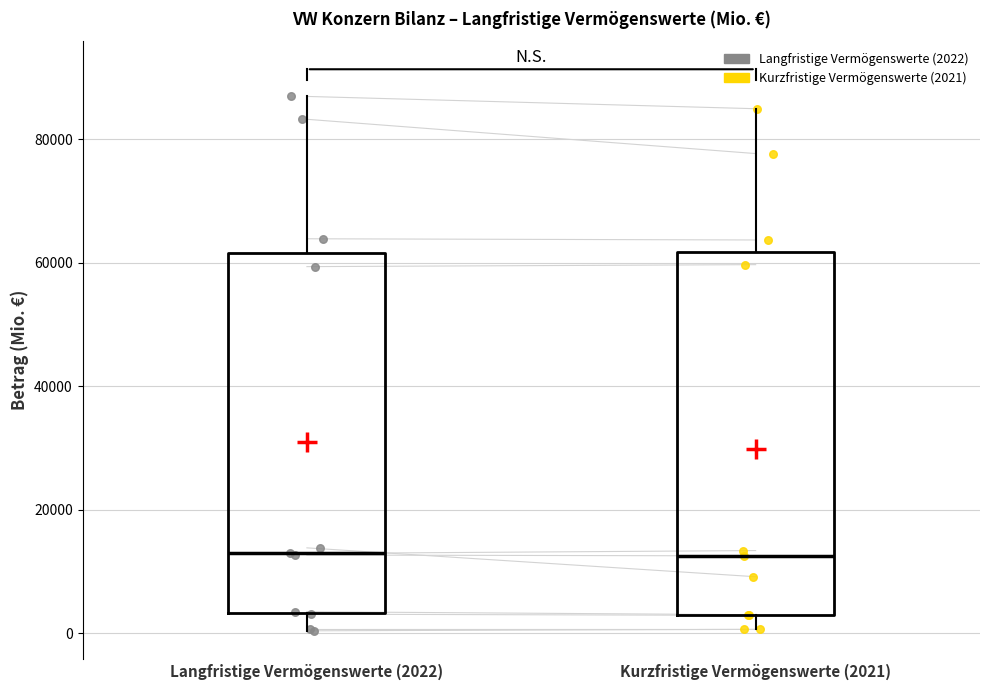

Where does the lower whisker of the box for Kurzfristige Vermögenswerte (2021) end on the y-axis? The values are not printed on the chart, so give them approximately, as read against the axis.

0